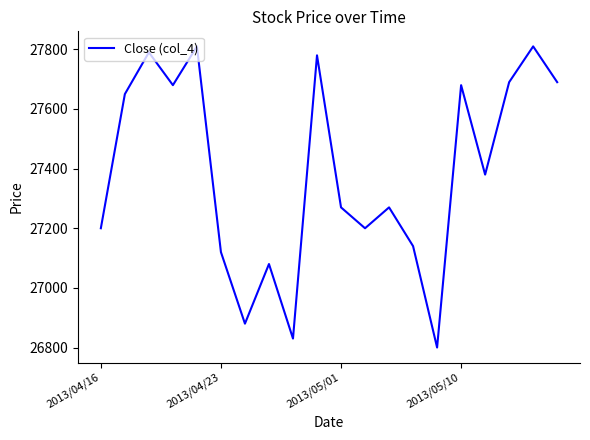

What is the difference between the second highest and second lowest values?

980